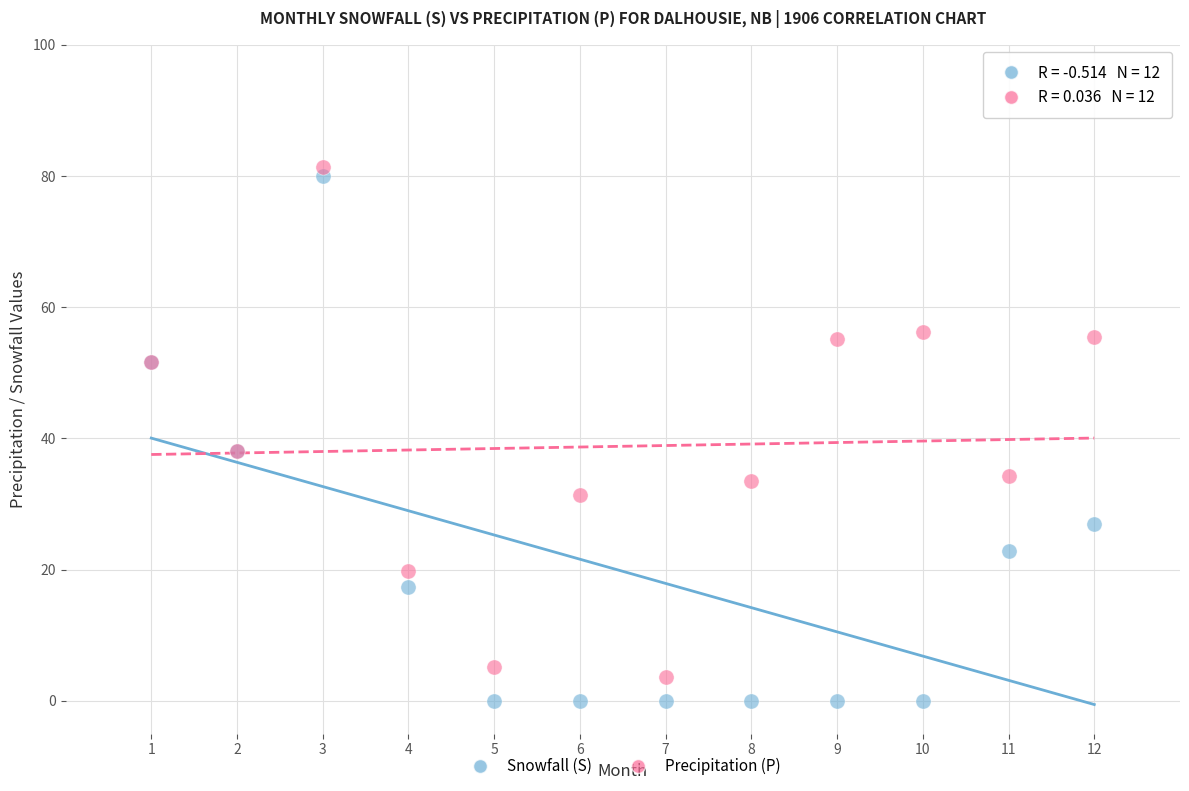

Which series has the largest Y range (max minus min)?

Snowfall (S)